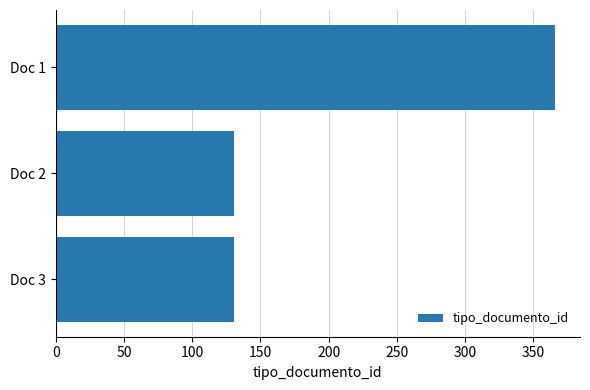

Is it true that the value at Doc 3 is 195?

False